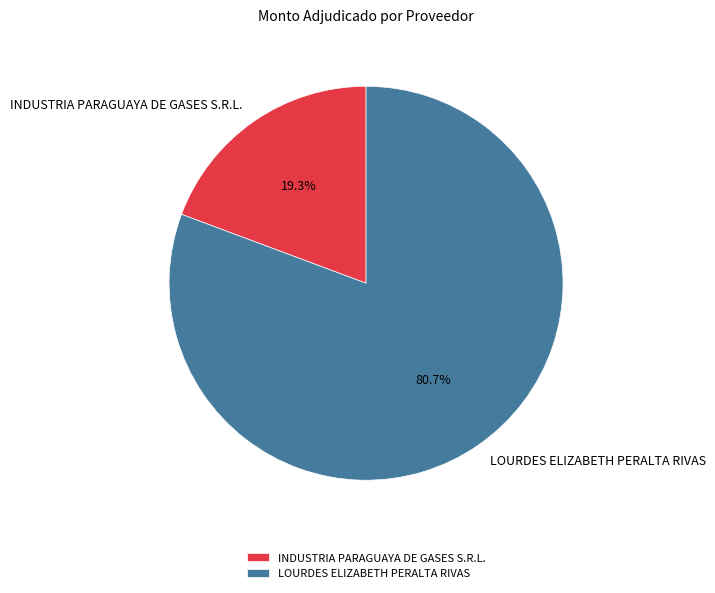

Which category has the biggest portion of the pie?

LOURDES ELIZABETH PERALTA RIVAS